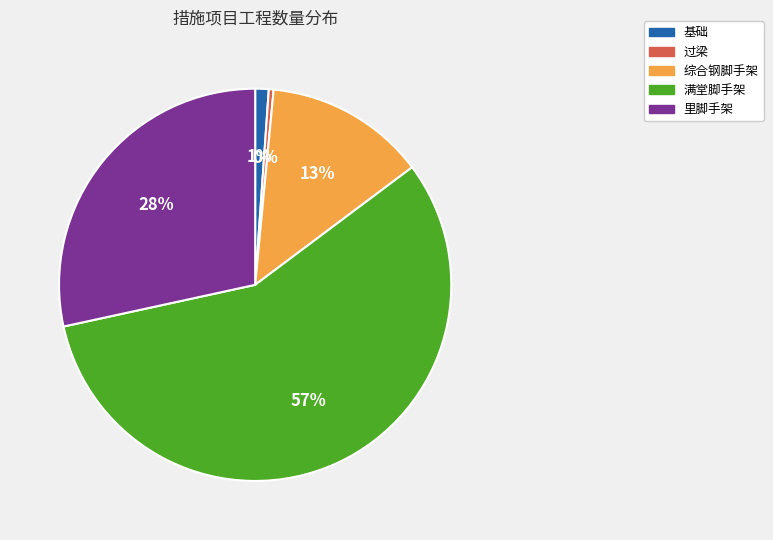

Rank the categories by value from highest to lowest.

满堂脚手架, 里脚手架, 综合钢脚手架, 基础, 过梁